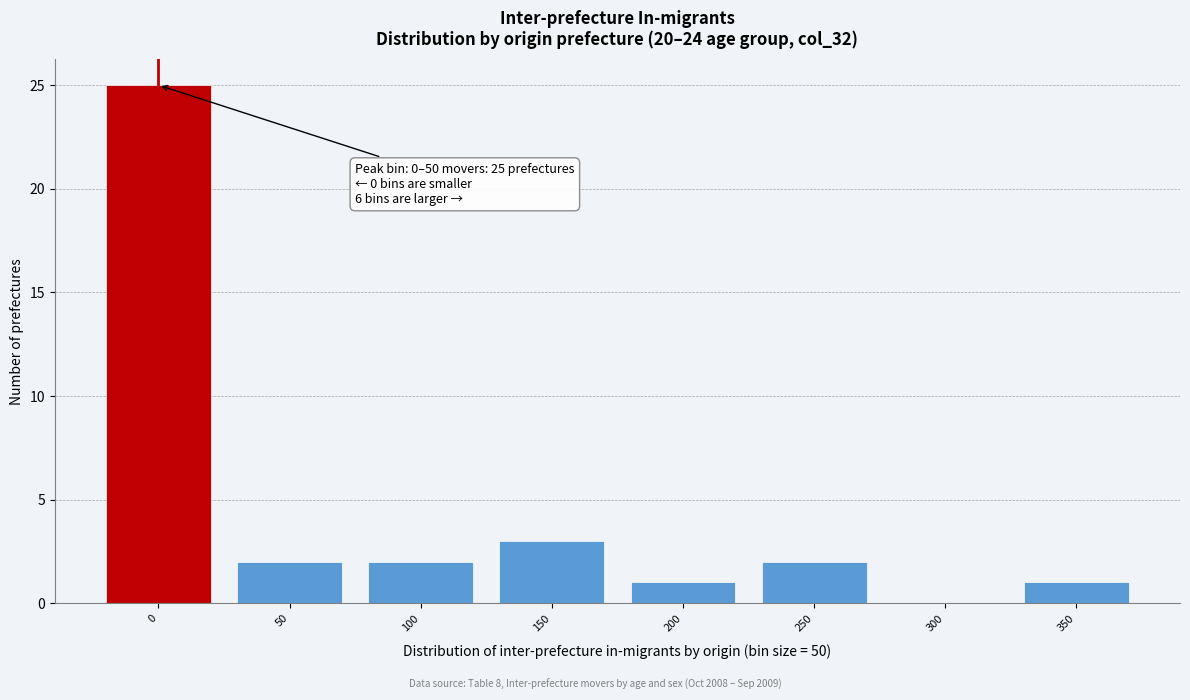

Reading left to right, list all the values displayed in this chart.

0=25	50=2	100=2	150=3	200=1	250=2	300=0	350=1